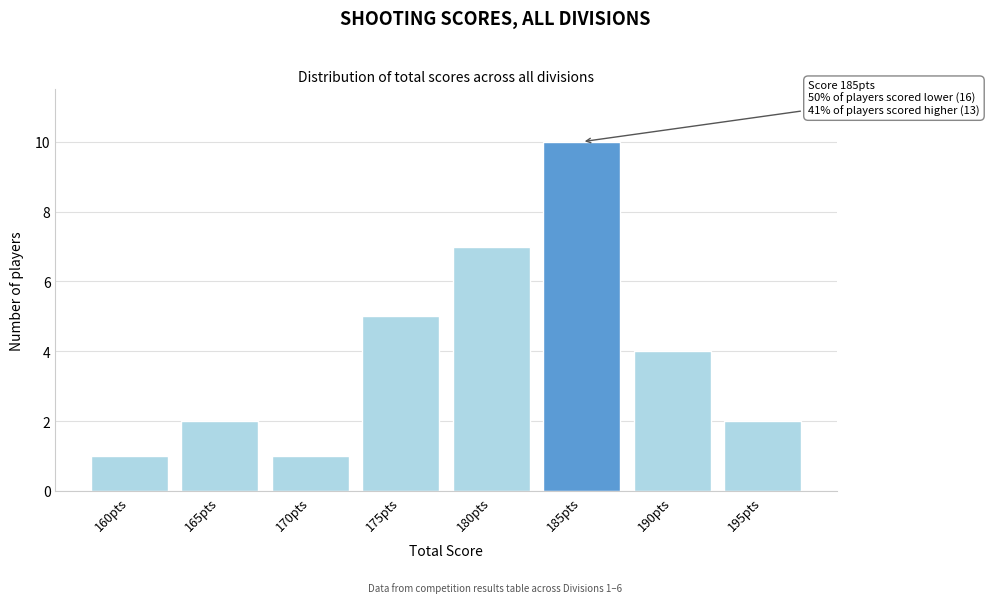

Reading left to right, what are all the values shown in this chart?

160pts=1	165pts=2	170pts=1	175pts=5	180pts=7	185pts=10	190pts=4	195pts=2